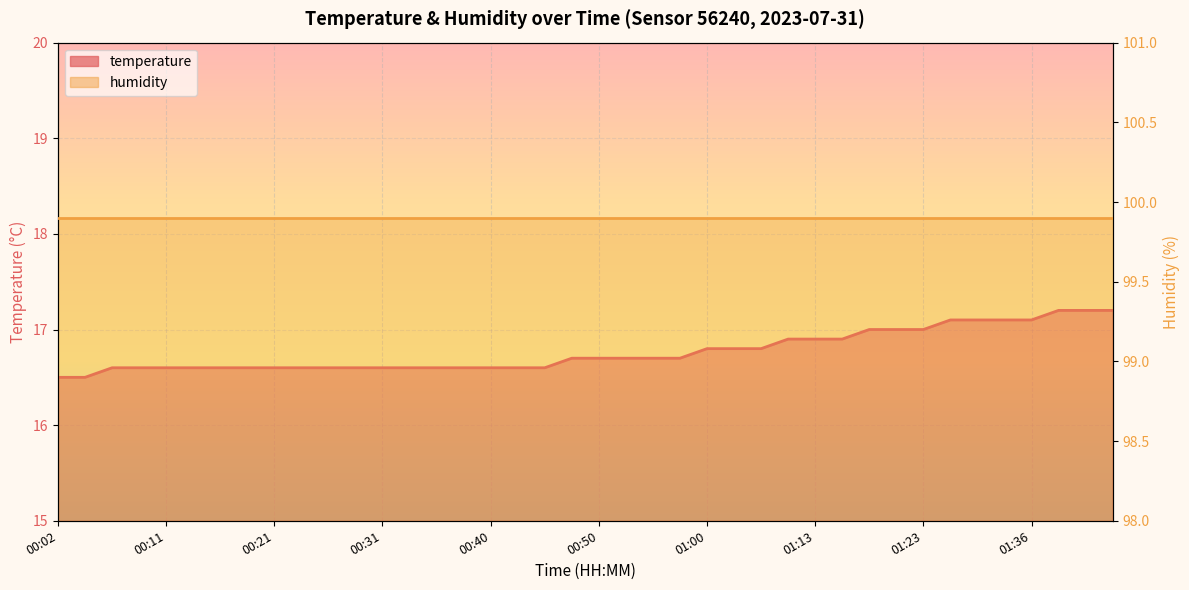

At which label is the value closest to 16?

00:02